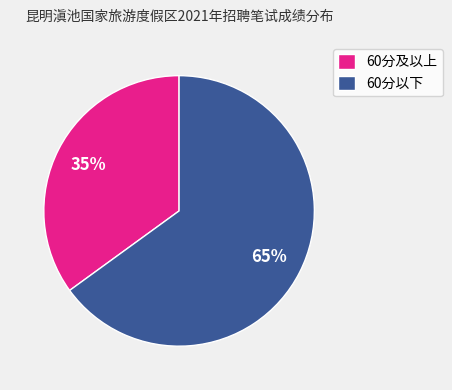

To the nearest percent, what is the average slice percentage?

50%